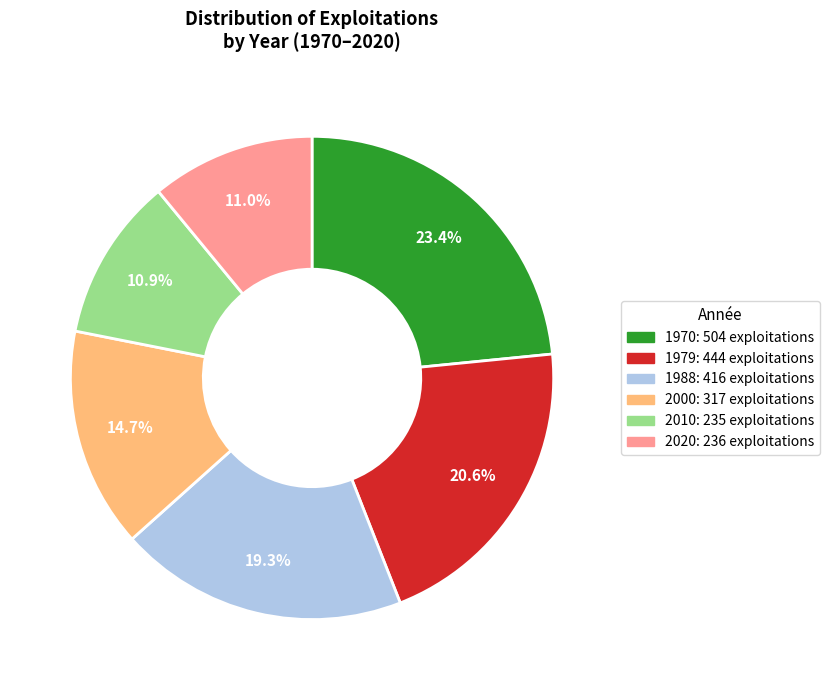

To the nearest percent, what is the combined percentage of 2010 and 1979?

32%